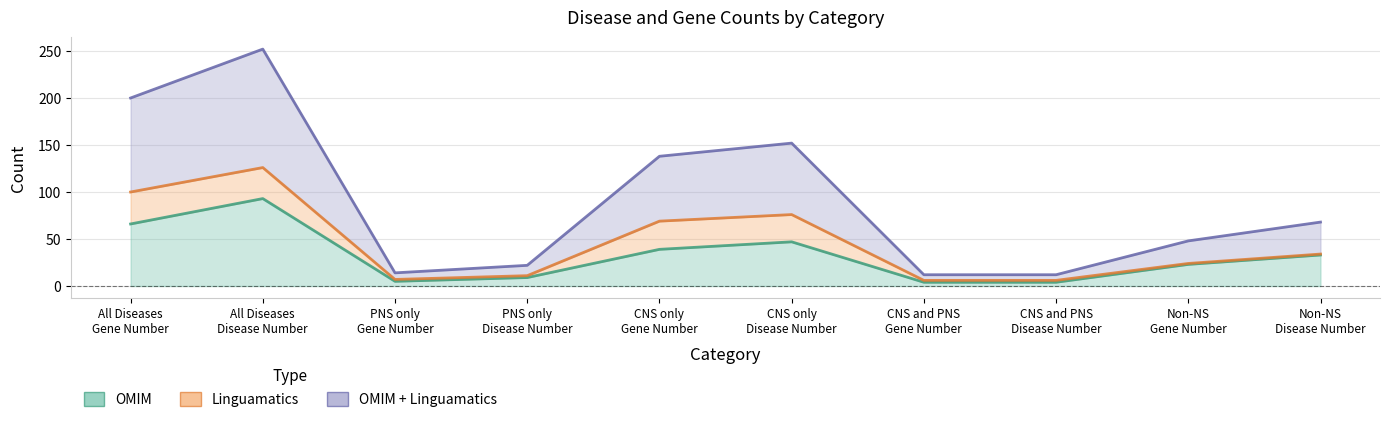

Between CNS only
Gene Number and PNS only
Gene Number, which is larger?

CNS only
Gene Number